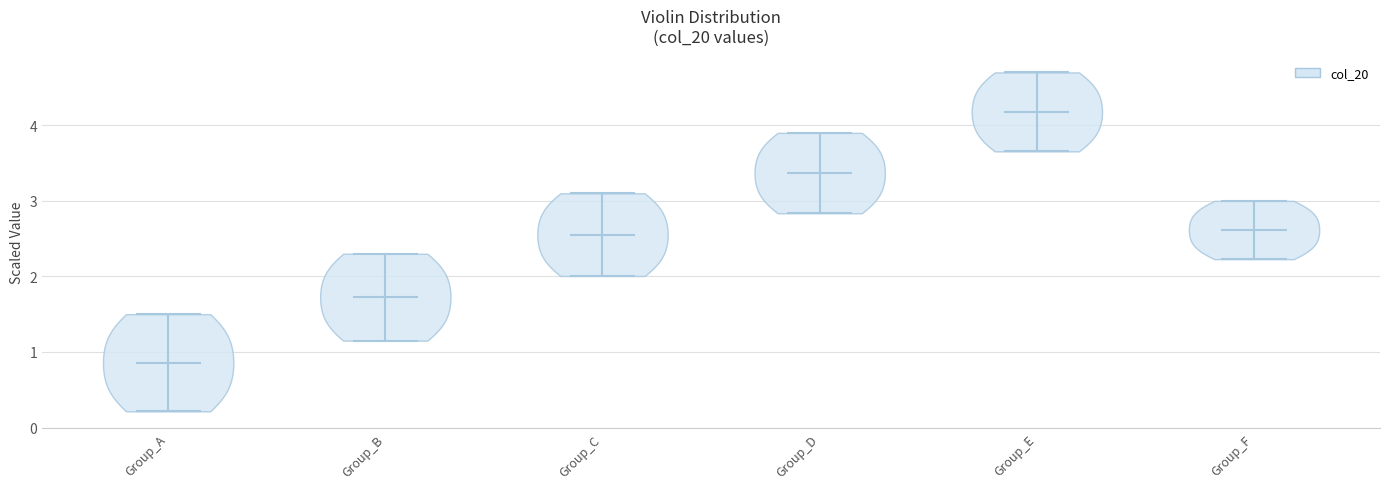

Reading left to right, read every violin against the y-axis: where its median line is, and the lowest and highest points it reaches. The values are not printed on the chart, so give them approximately, as read against the axis.

Group_A: median line 0.9, lowest point 0.2, highest point 1.5
Group_B: median line 1.7, lowest point 1.2, highest point 2.3
Group_C: median line 2.6, lowest point 2.0, highest point 3.1
Group_D: median line 3.4, lowest point 2.8, highest point 3.9
Group_E: median line 4.2, lowest point 3.7, highest point 4.7
Group_F: median line 2.6, lowest point 2.2, highest point 3.0